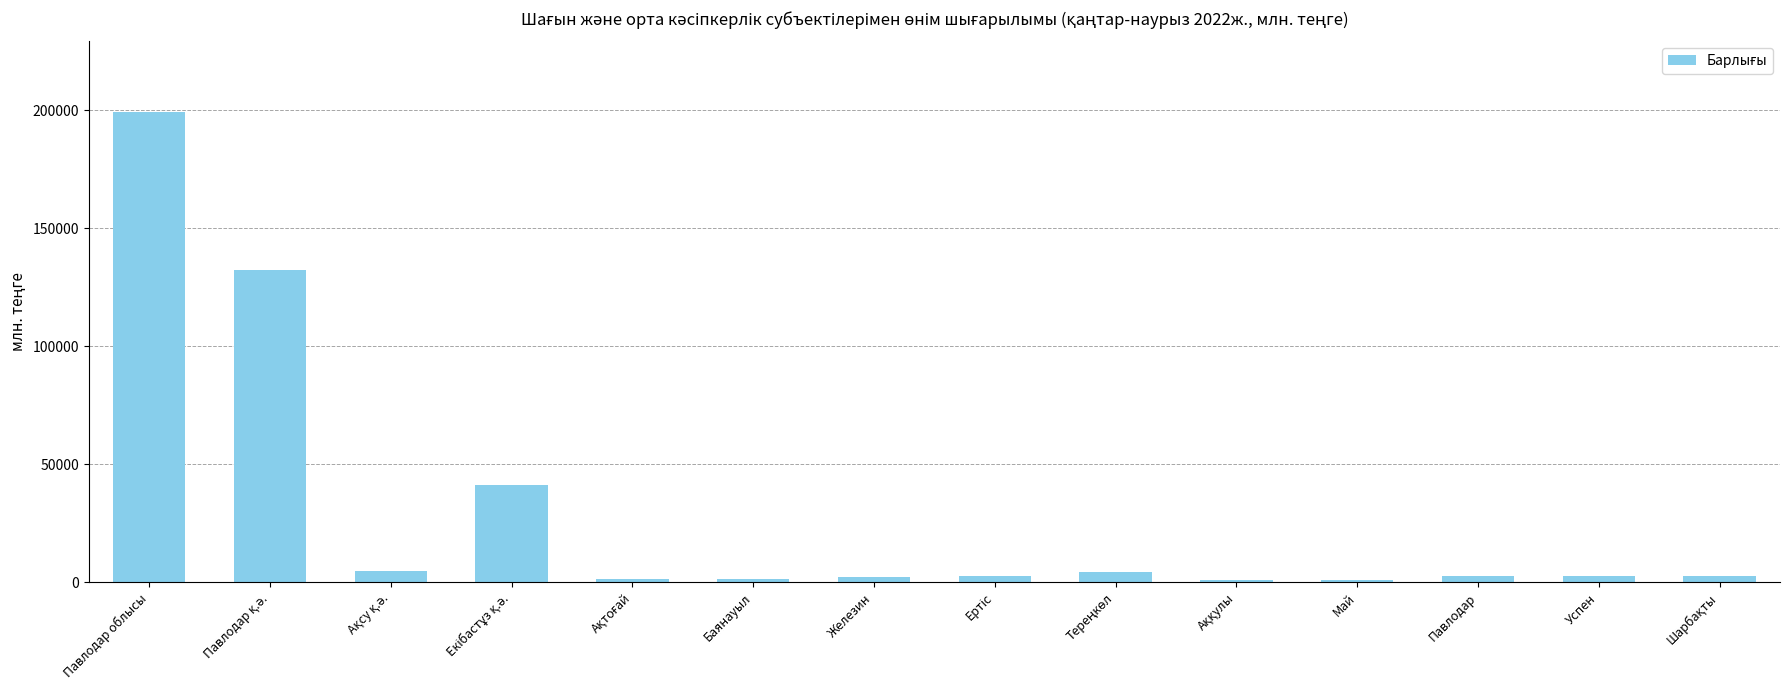

What is the label of the 6th bar from the left?

Баянауыл